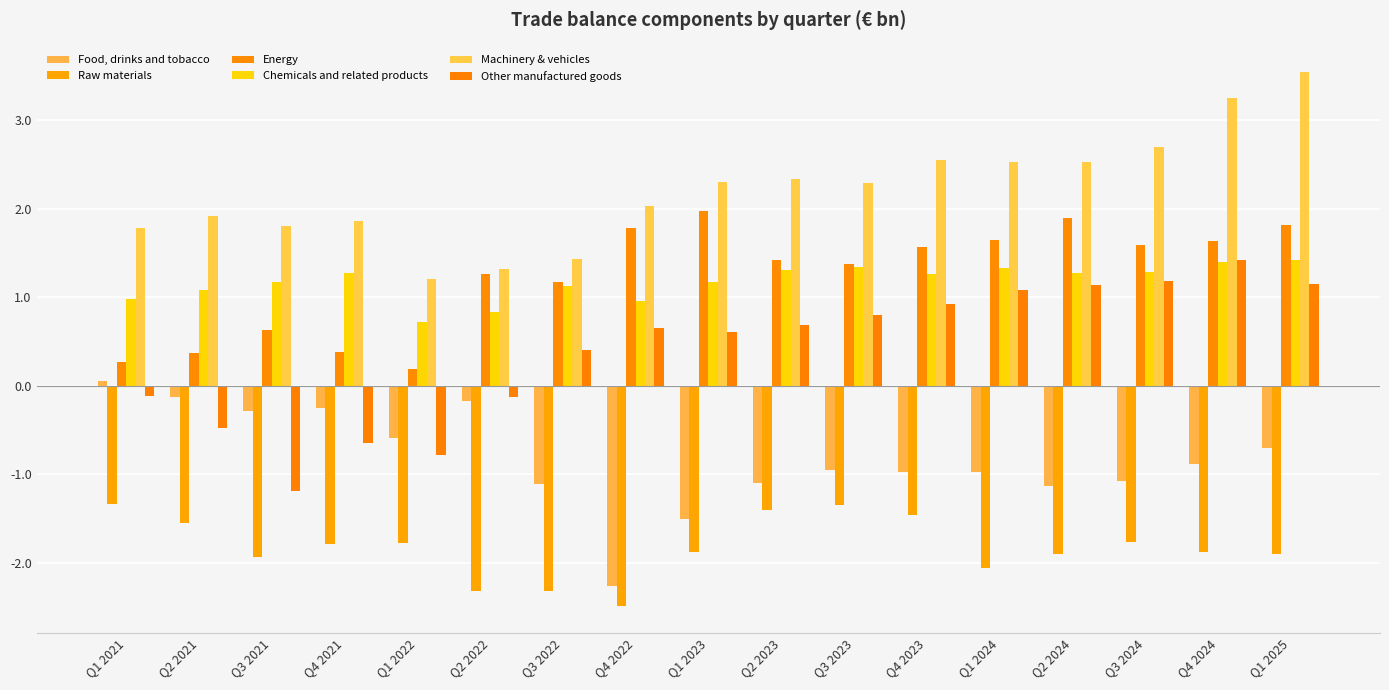

How many data points does each series have?

17